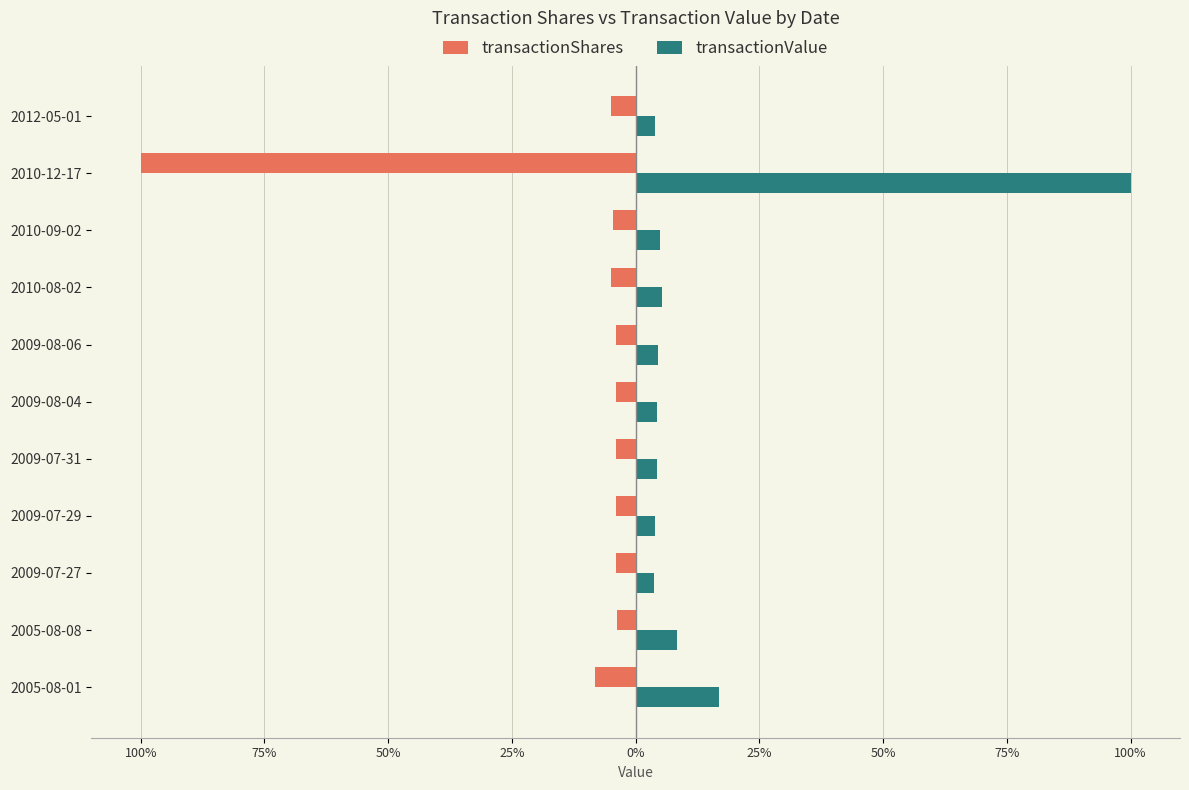

What is the highest value of the transactionShares series?

-3.8